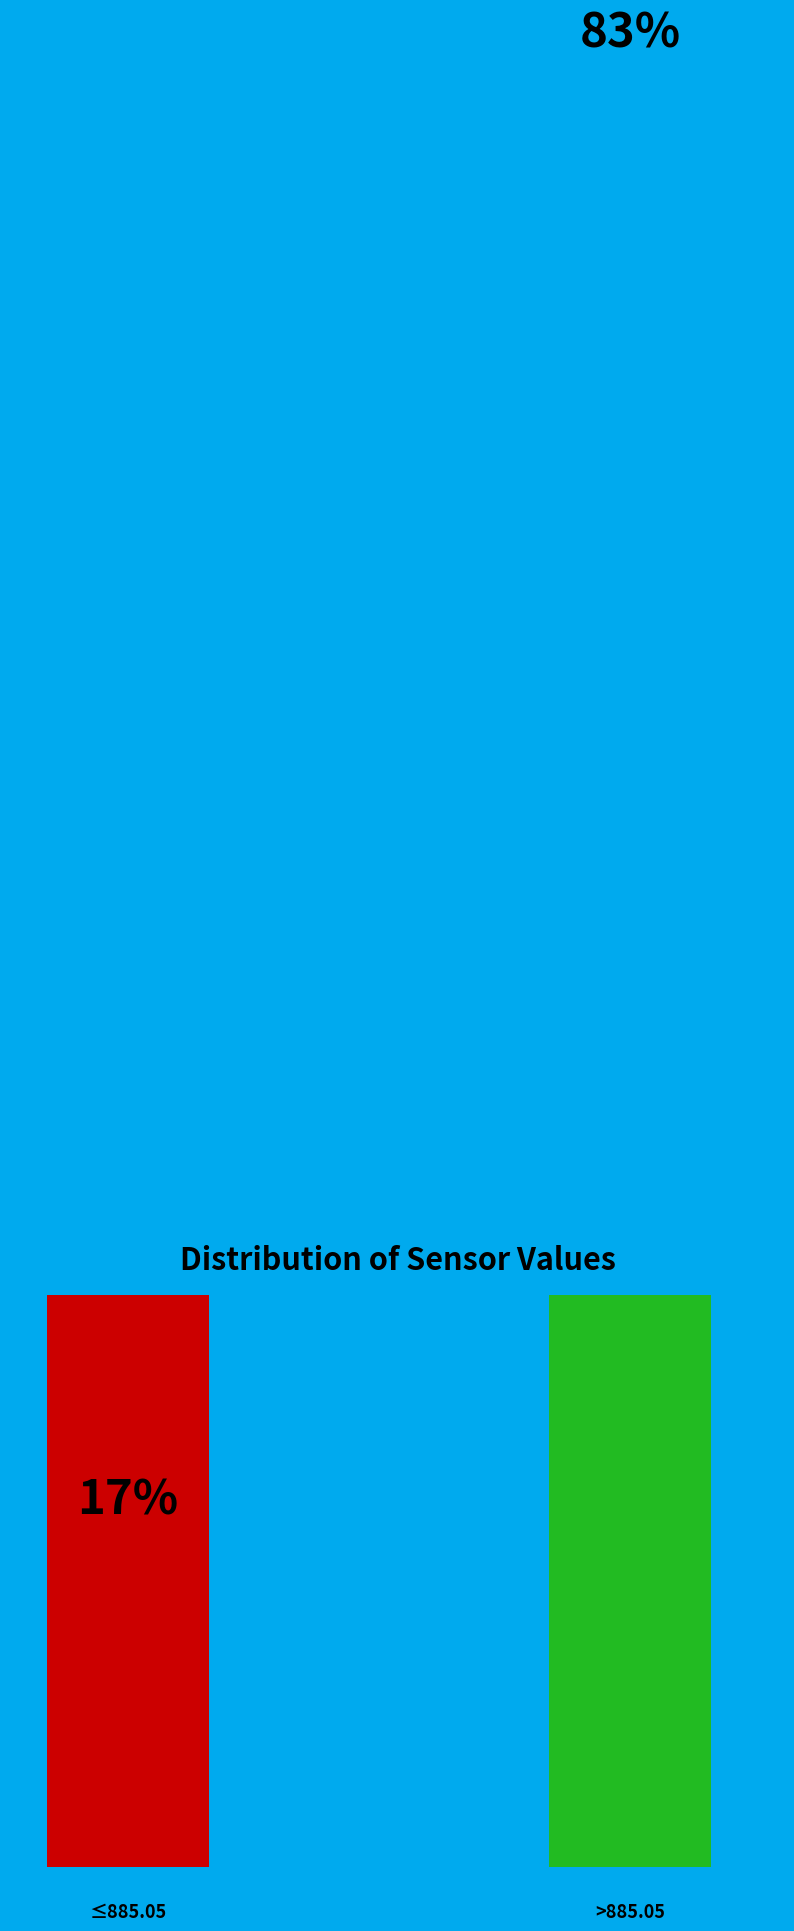

True or false: 2022-11-06T16:01:30.022Z accounts for 27% of the total.

False